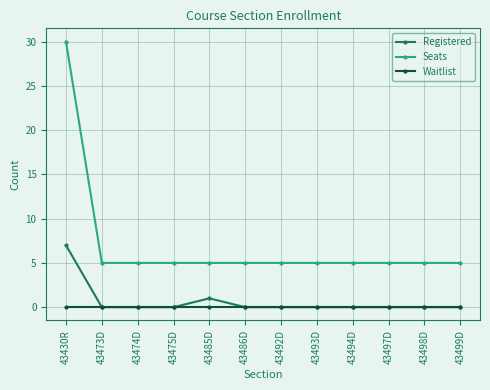

Rank the series at 43430R from highest to lowest value.

Seats, Registered, Waitlist